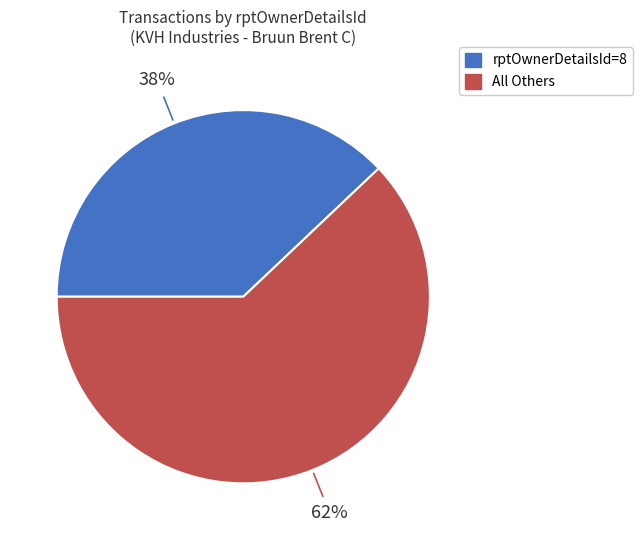

To the nearest percent, what is the average slice percentage?

50%